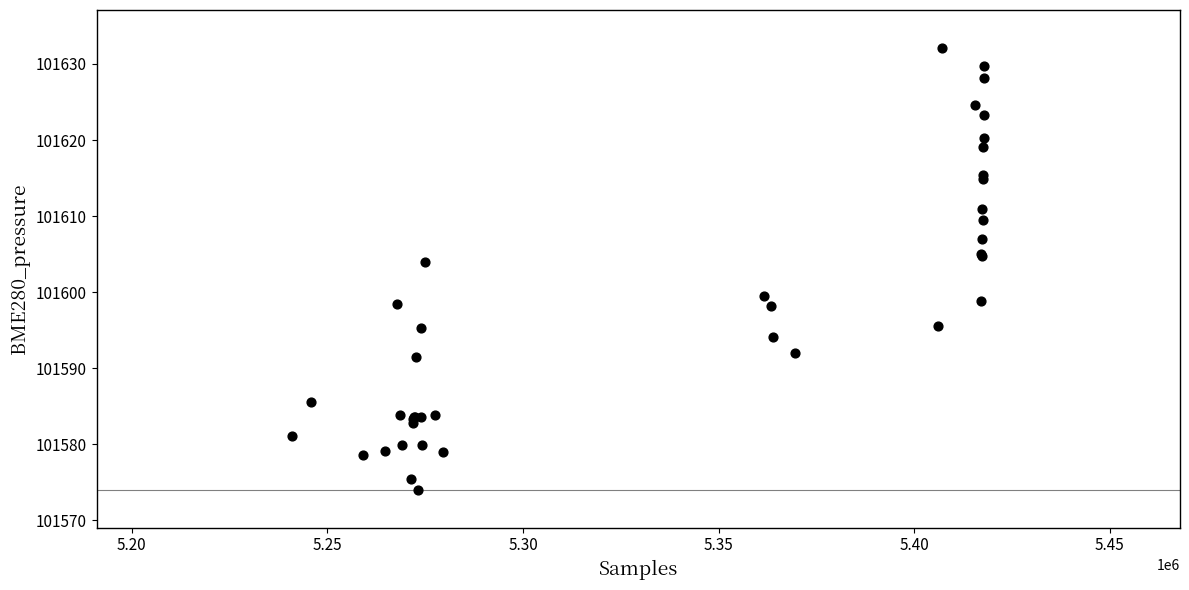

What Y value in the scatter plot is closest to 101603?

101604.0